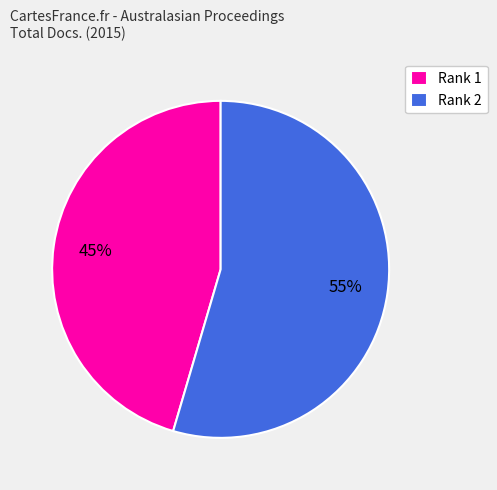

Which has a higher value, Rank 2 or Rank 1?

Rank 2